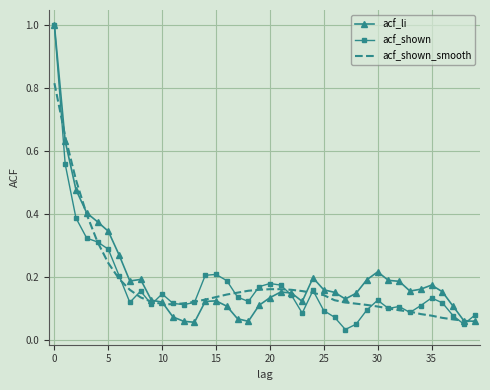

What is the highest value of the acf_shown series?

1.0